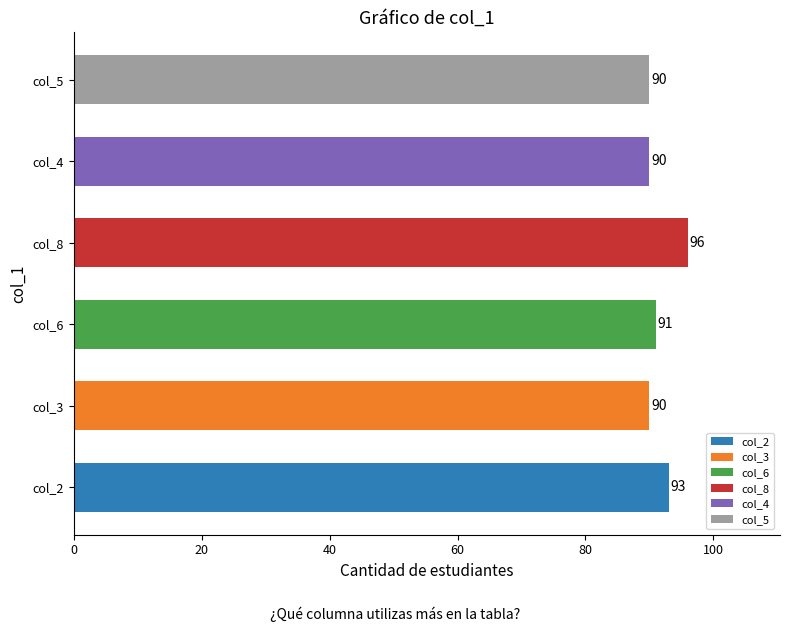

The value at col_3 is 155. True or false?

False